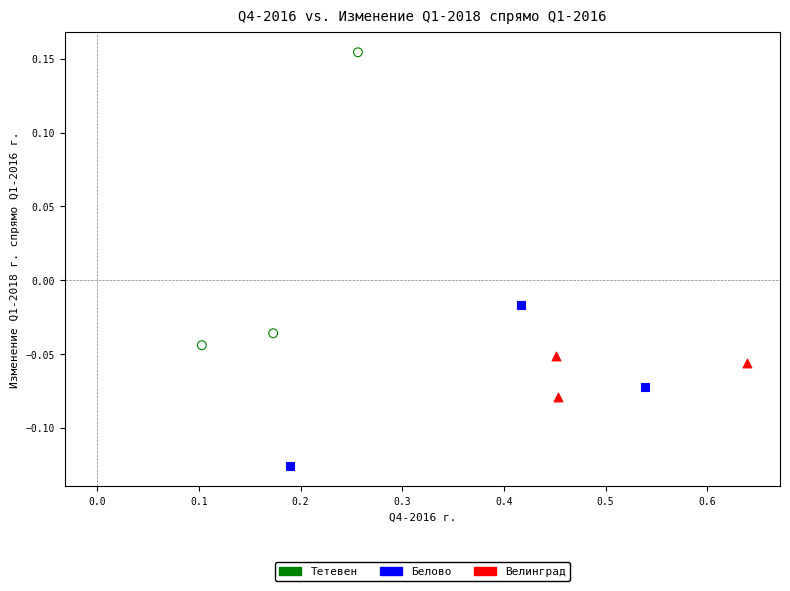

Which series contains the lowest Y value?

Белово